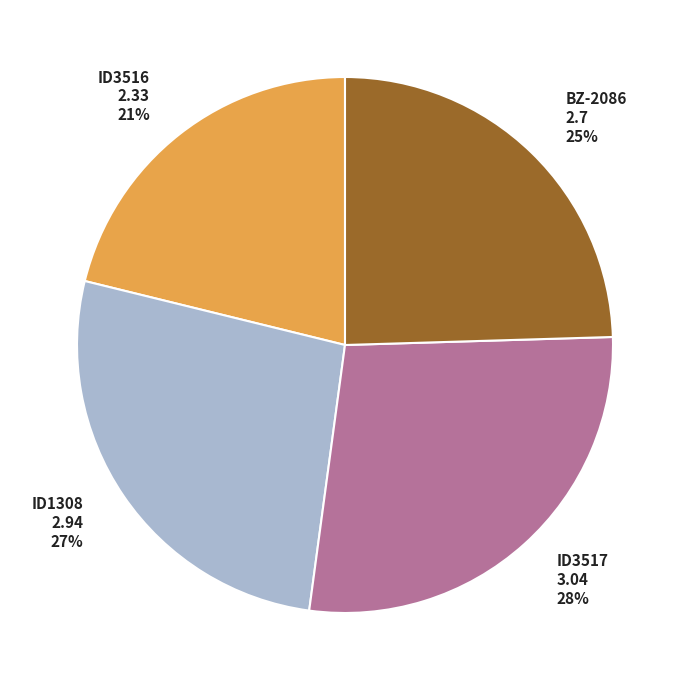

How many segments does this pie chart have?

4